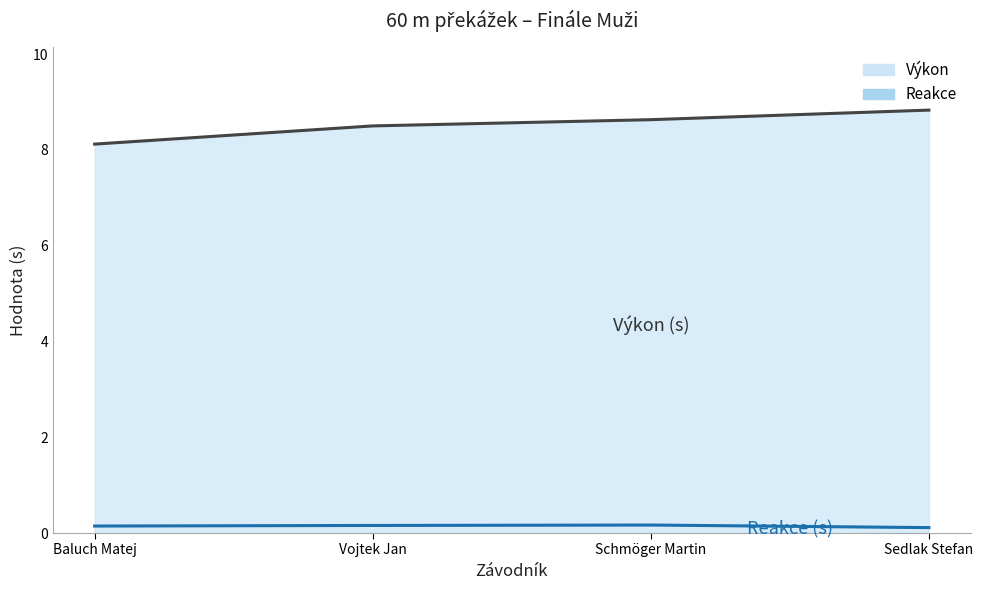

Is the value of Reakce at Baluch Matej greater than the value of Výkon at Vojtek Jan?

No